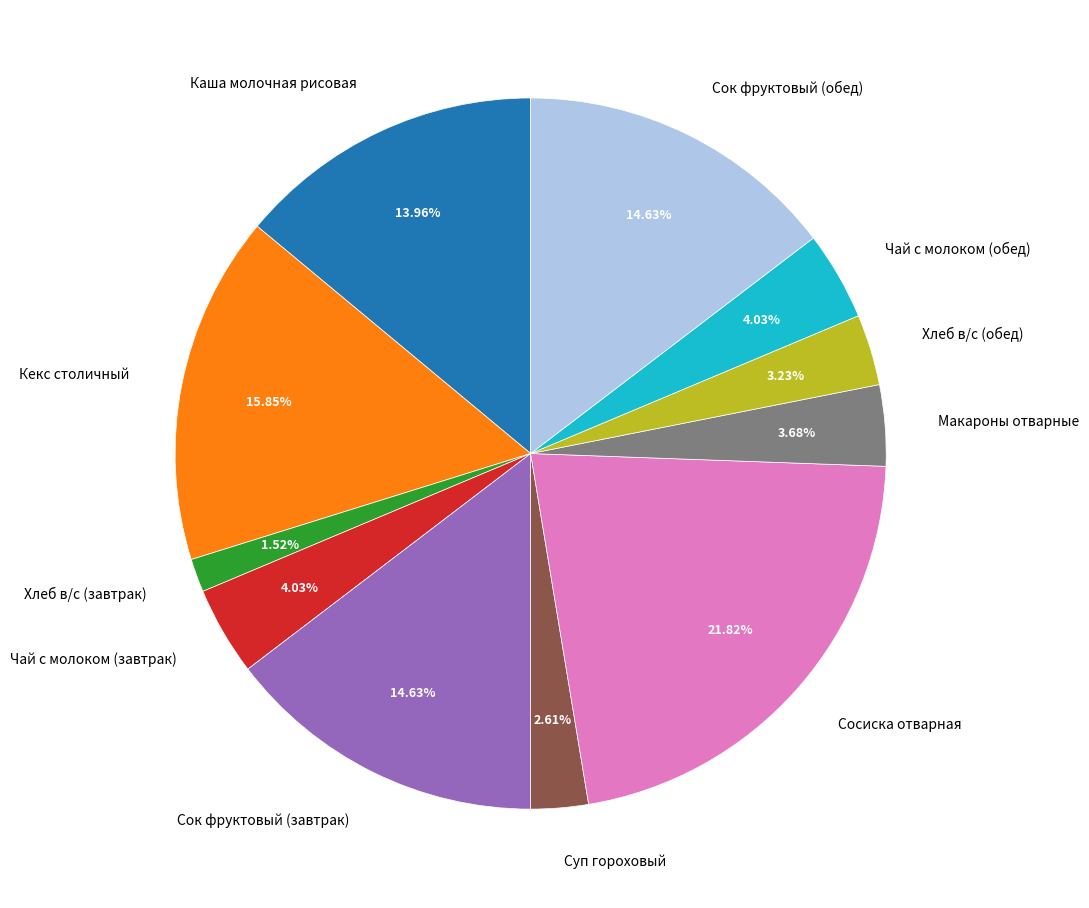

How many segments does this pie chart have?

11